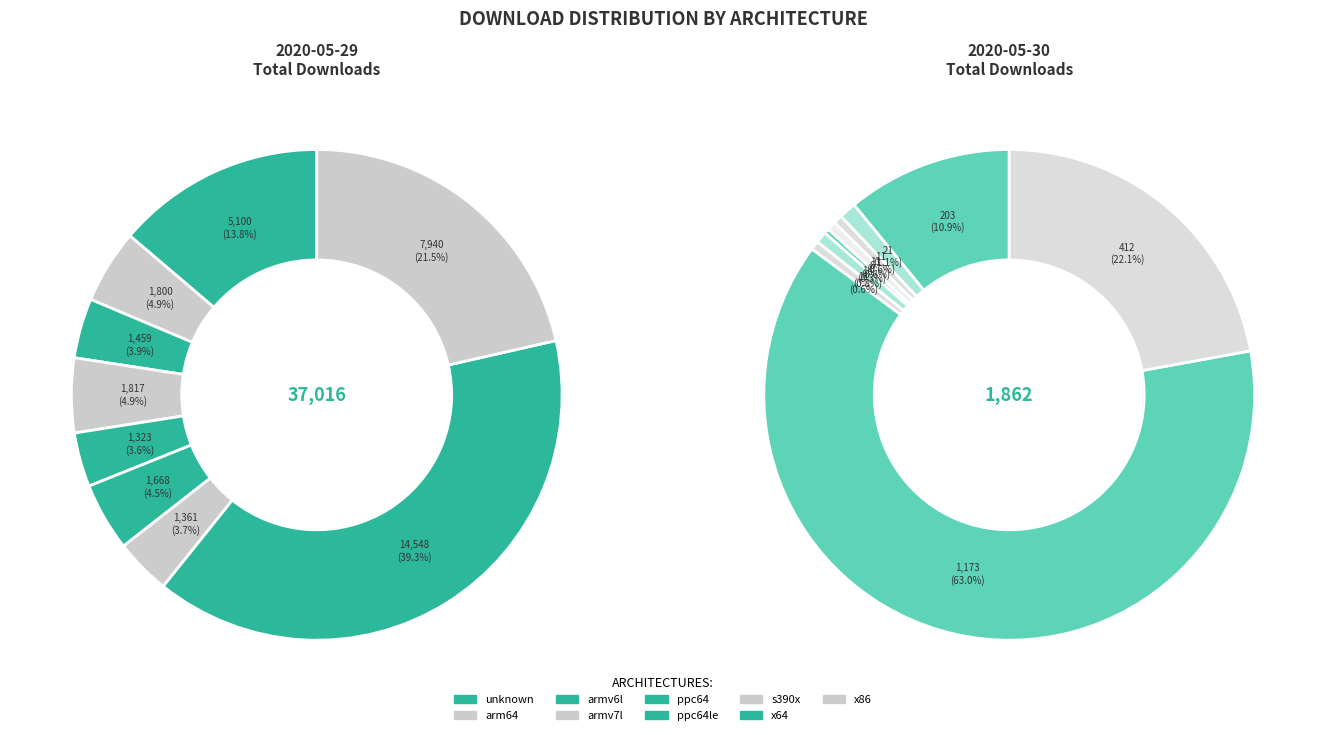

How many segments does this pie chart have?

9